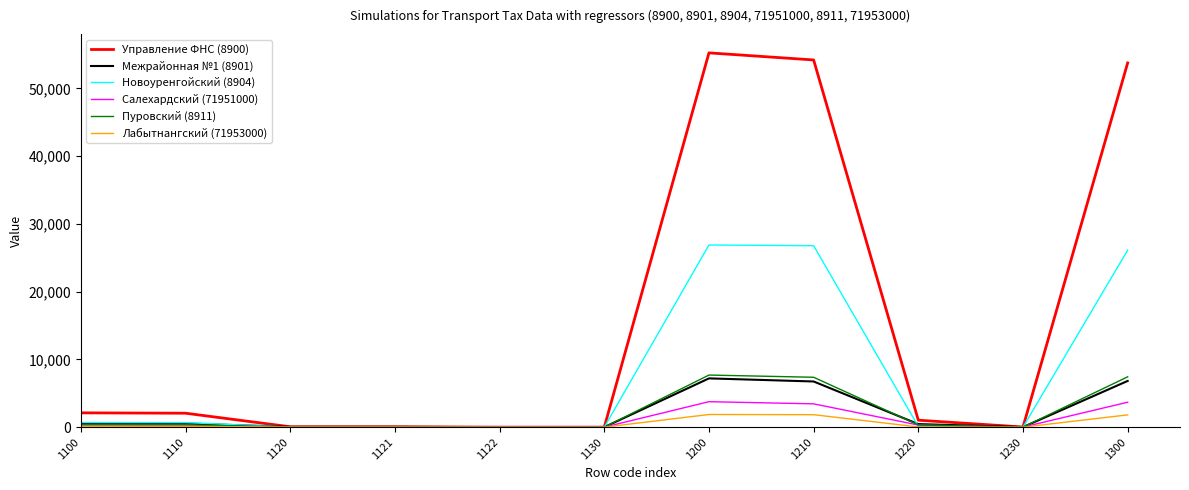

At which label does Салехардский (71951000) first exceed 250?

1100